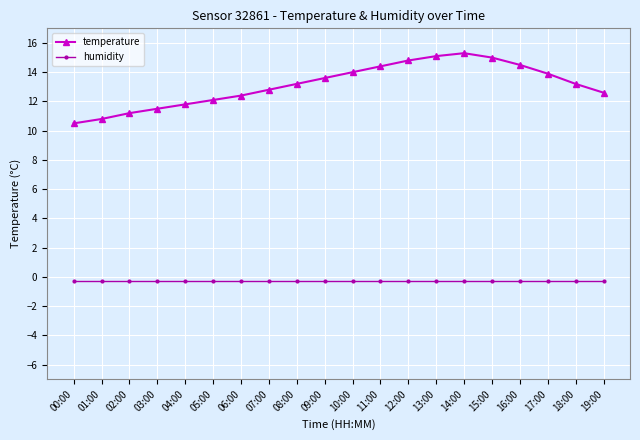

What is the minimum value shown in the chart?

-0.2